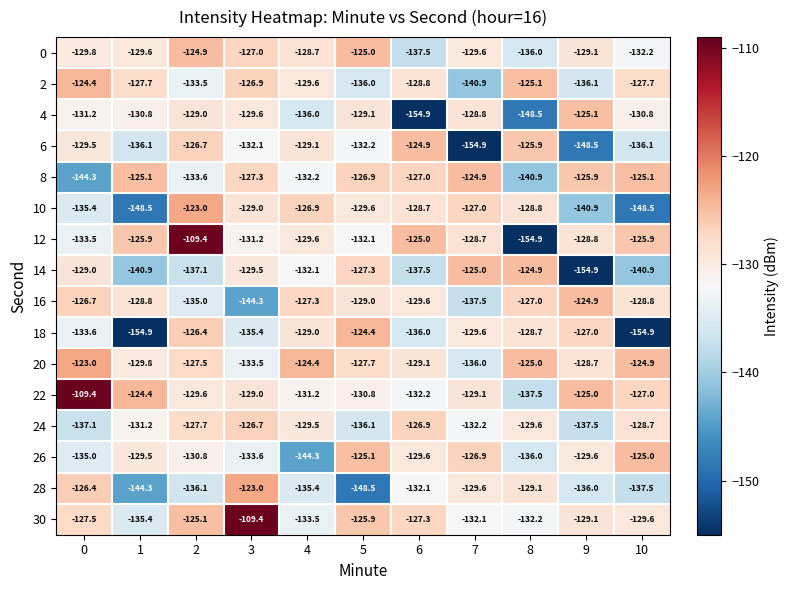

At which category is the sum across all series the highest?

2